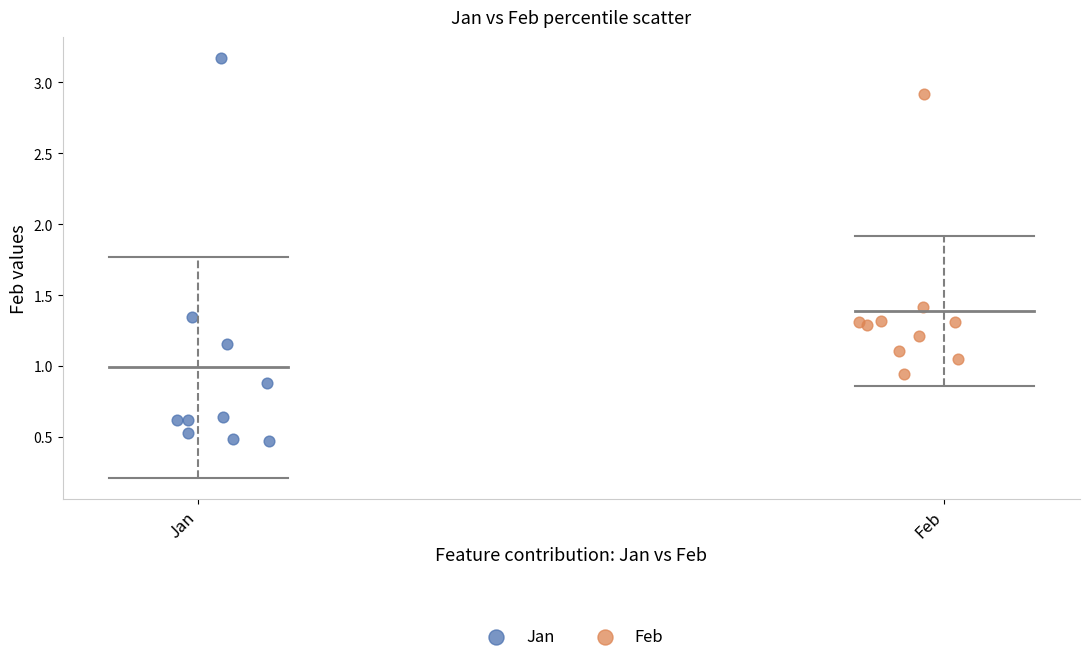

Which series has the largest Y range (max minus min)?

Jan